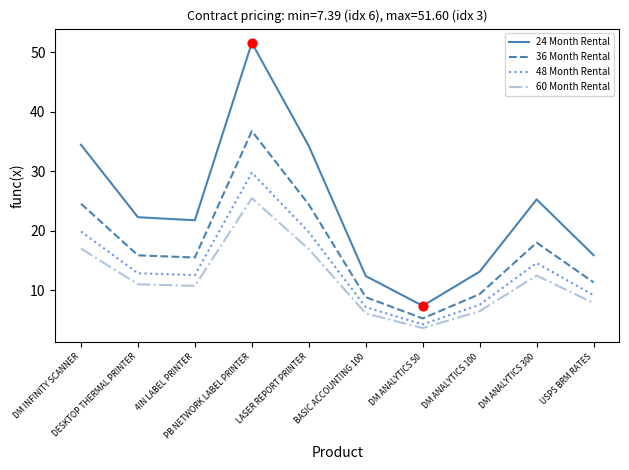

At which category is the sum across all series the highest?

PB NETWORK LABEL PRINTER